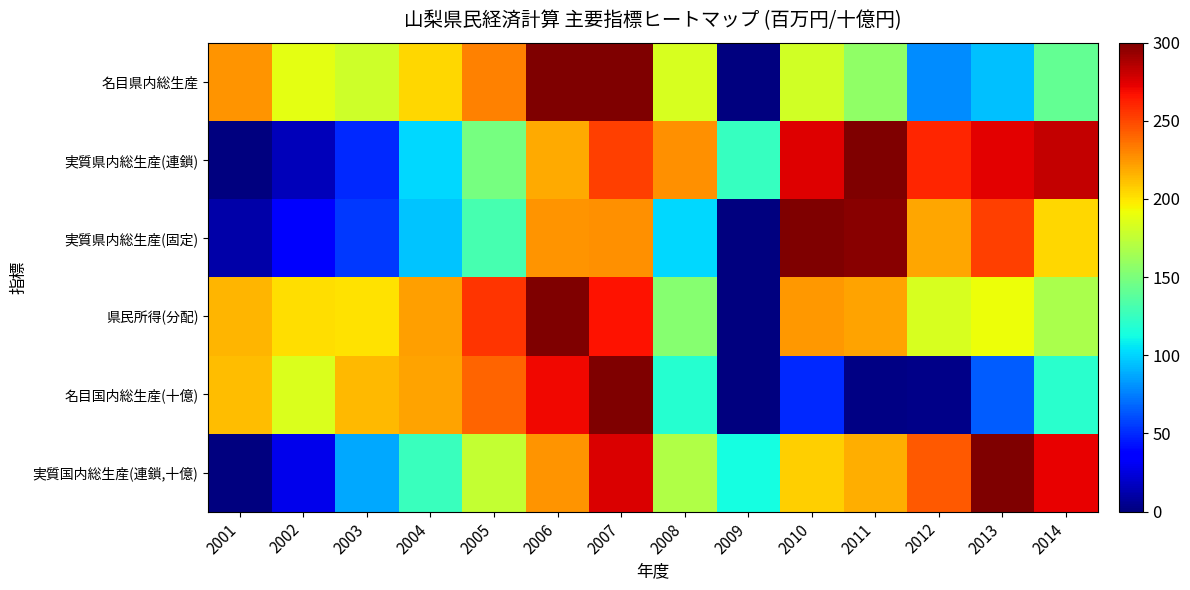

List the series in order of their peak value, lowest first.

名目県内総生産, 実質県内総生産(連鎖), 実質県内総生産(固定), 県民所得(分配), 名目国内総生産(十億), 実質国内総生産(連鎖,十億)